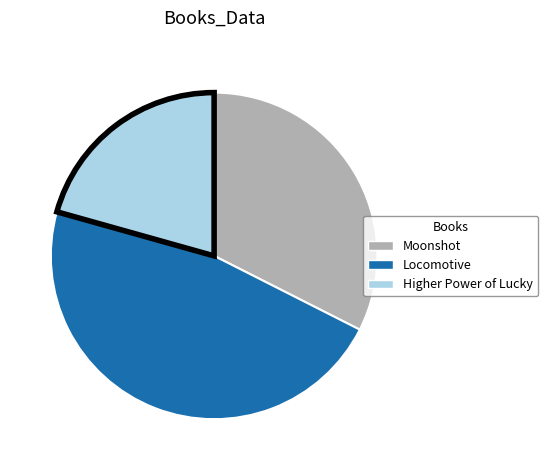

Which slice is the largest?

Locomotive